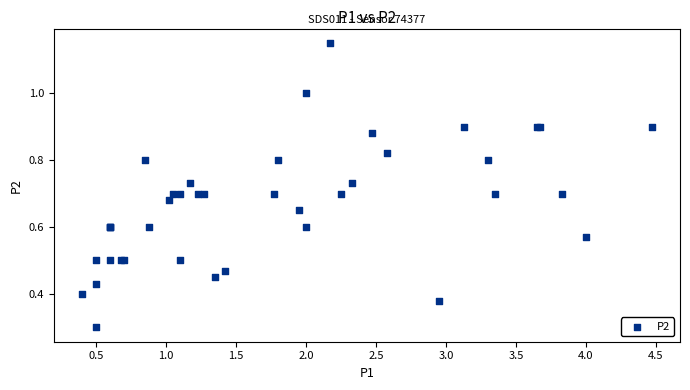

What Y value in the scatter plot is closest to 0?

0.3